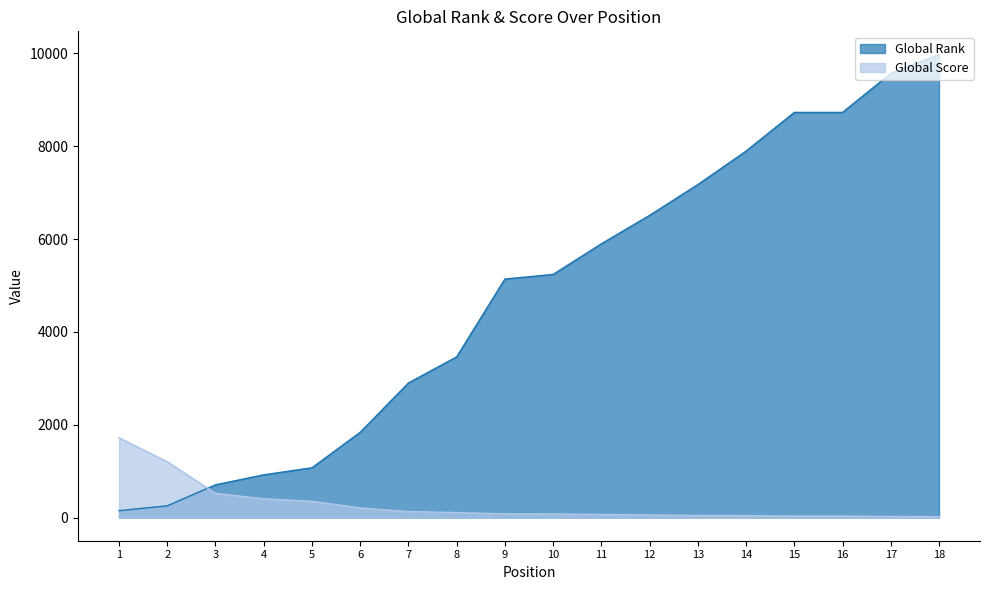

How many data points does each series have?

18